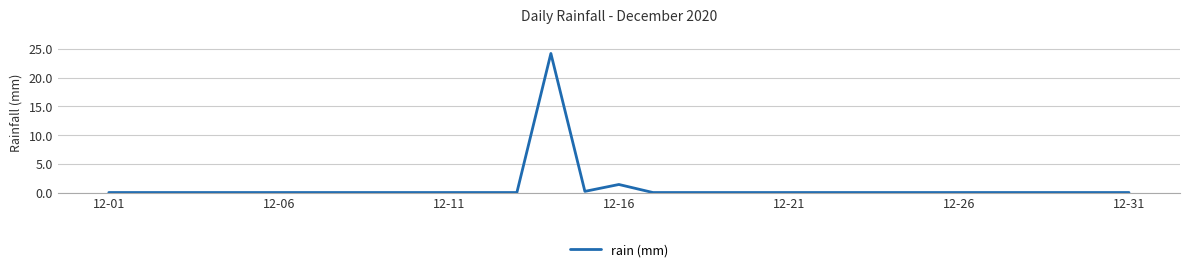

Is this an area chart (filled region under the line)?

No